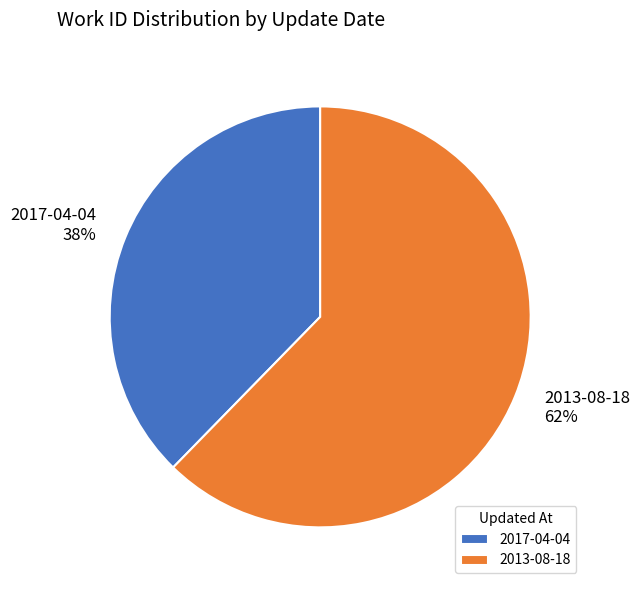

To the nearest percent, what is the average slice percentage?

50%